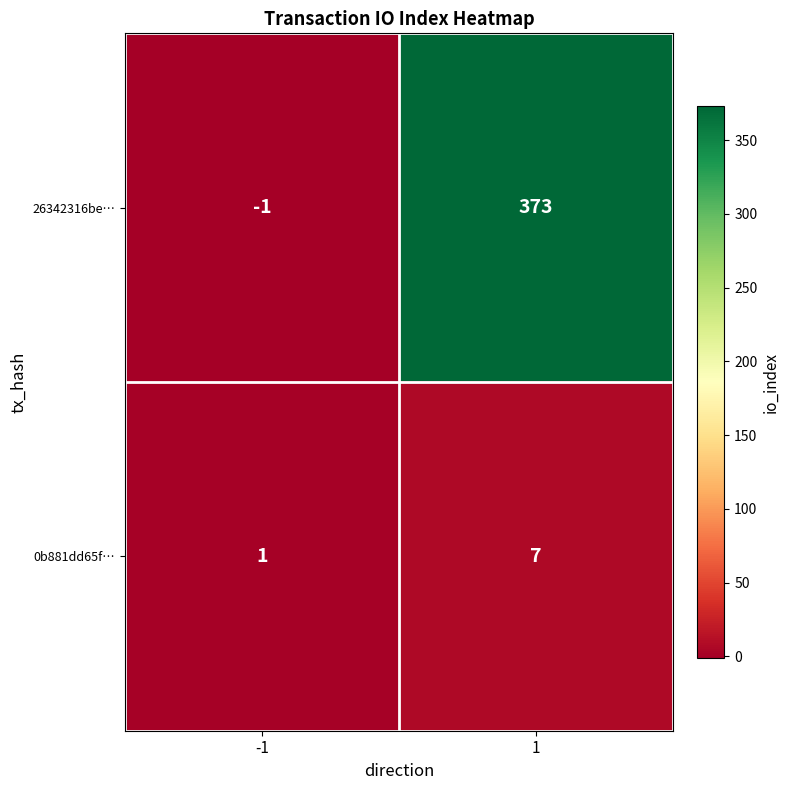

Rank the categories by 0b881dd65f… value from lowest to highest.

-1, 1